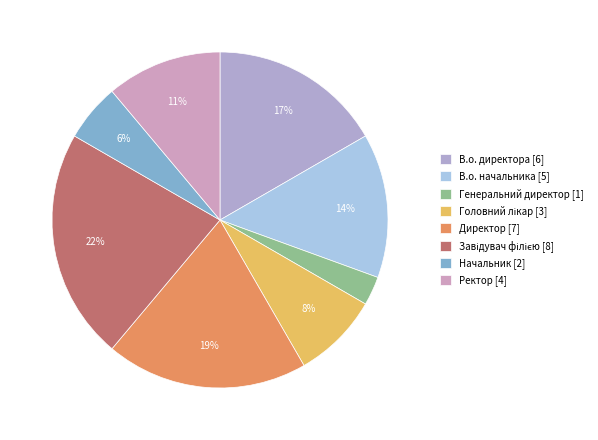

What is the change in value from В.о. начальника to Директор?

+2